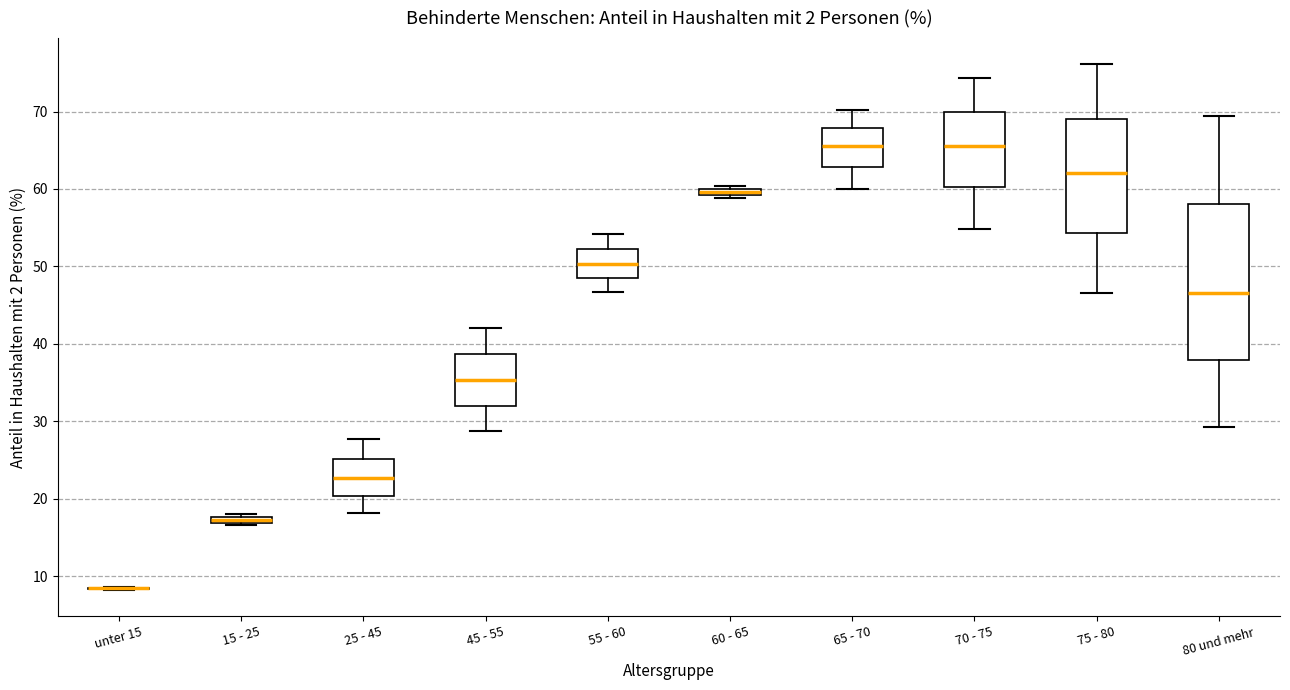

Which box is the tallest, from its lower edge to its upper edge?

80 und mehr